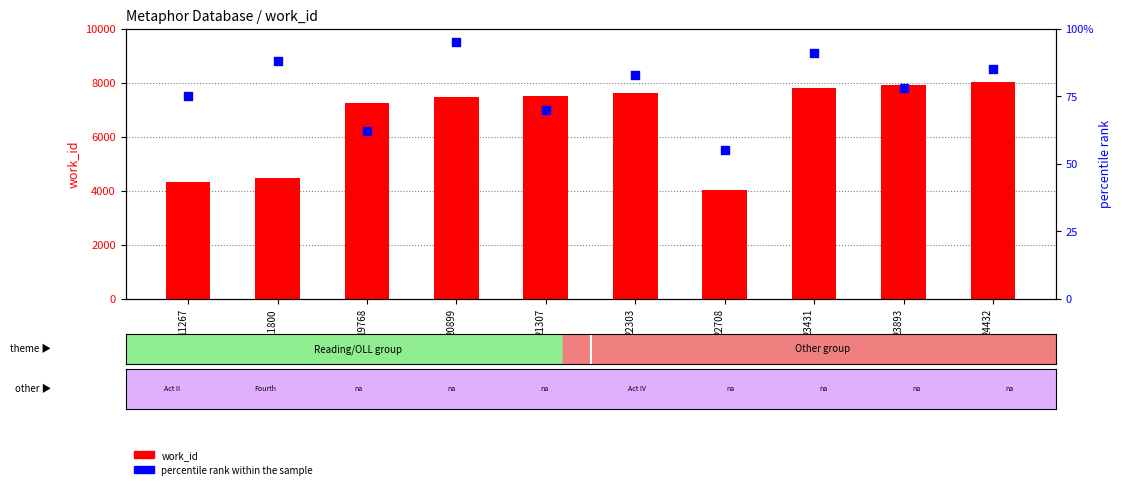

At which category is the sum across all series the highest?

24432